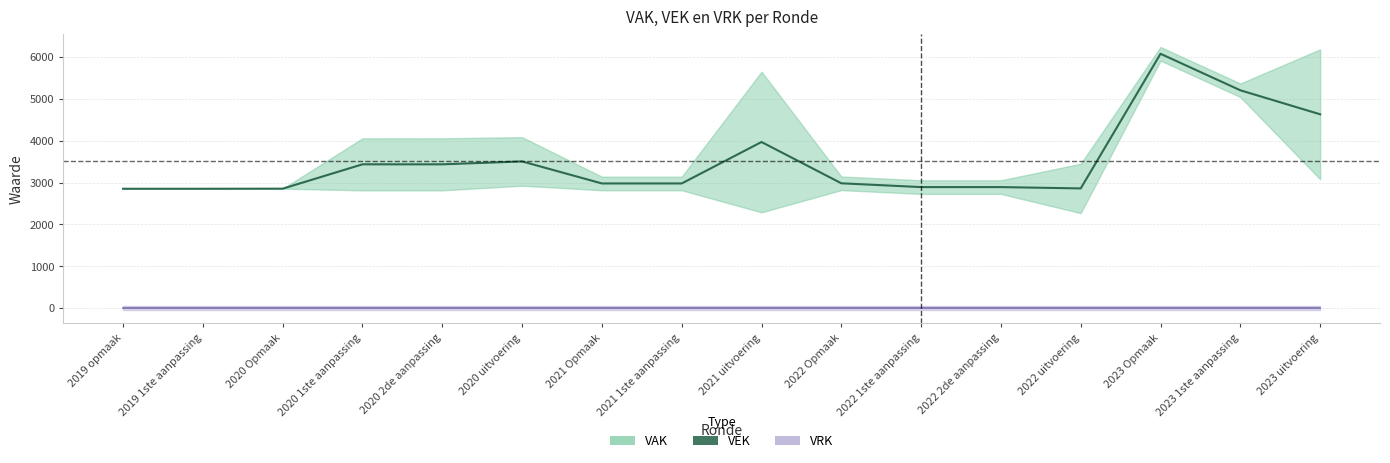

The value at 2020 1ste aanpassing is 3436.5. True or false?

True